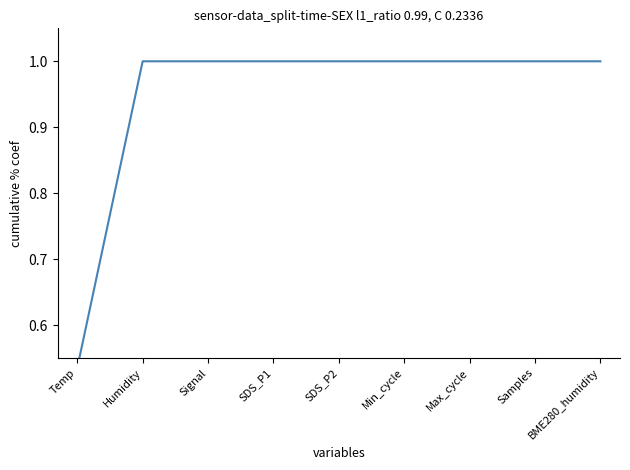

What value does the data have at Humidity?

1.0